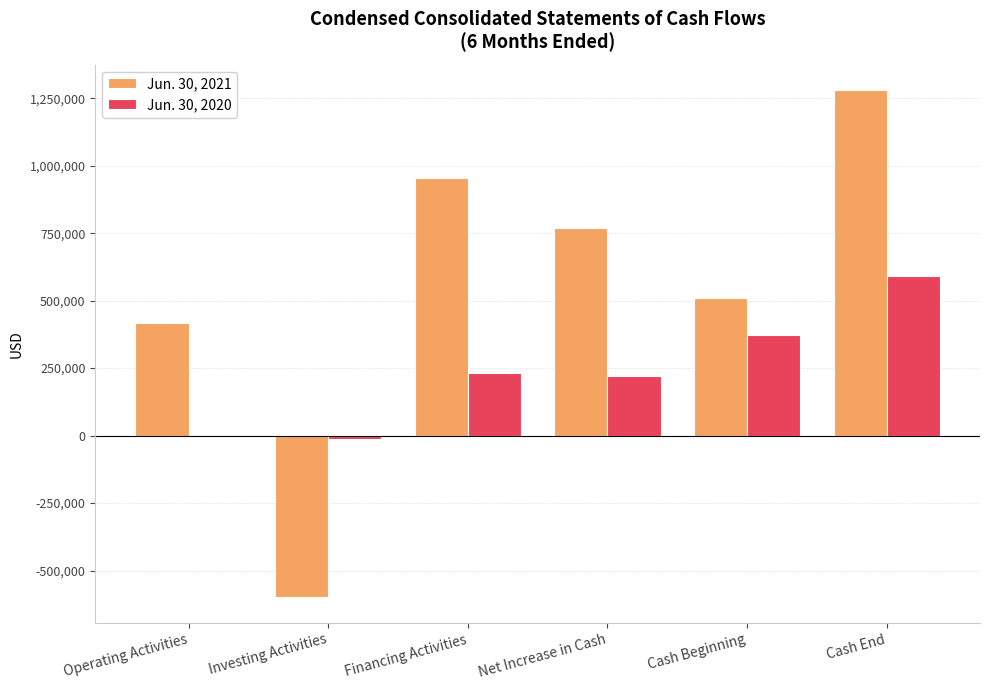

The value of Jun. 30, 2021 at Cash Beginning is 109295. True or false?

False